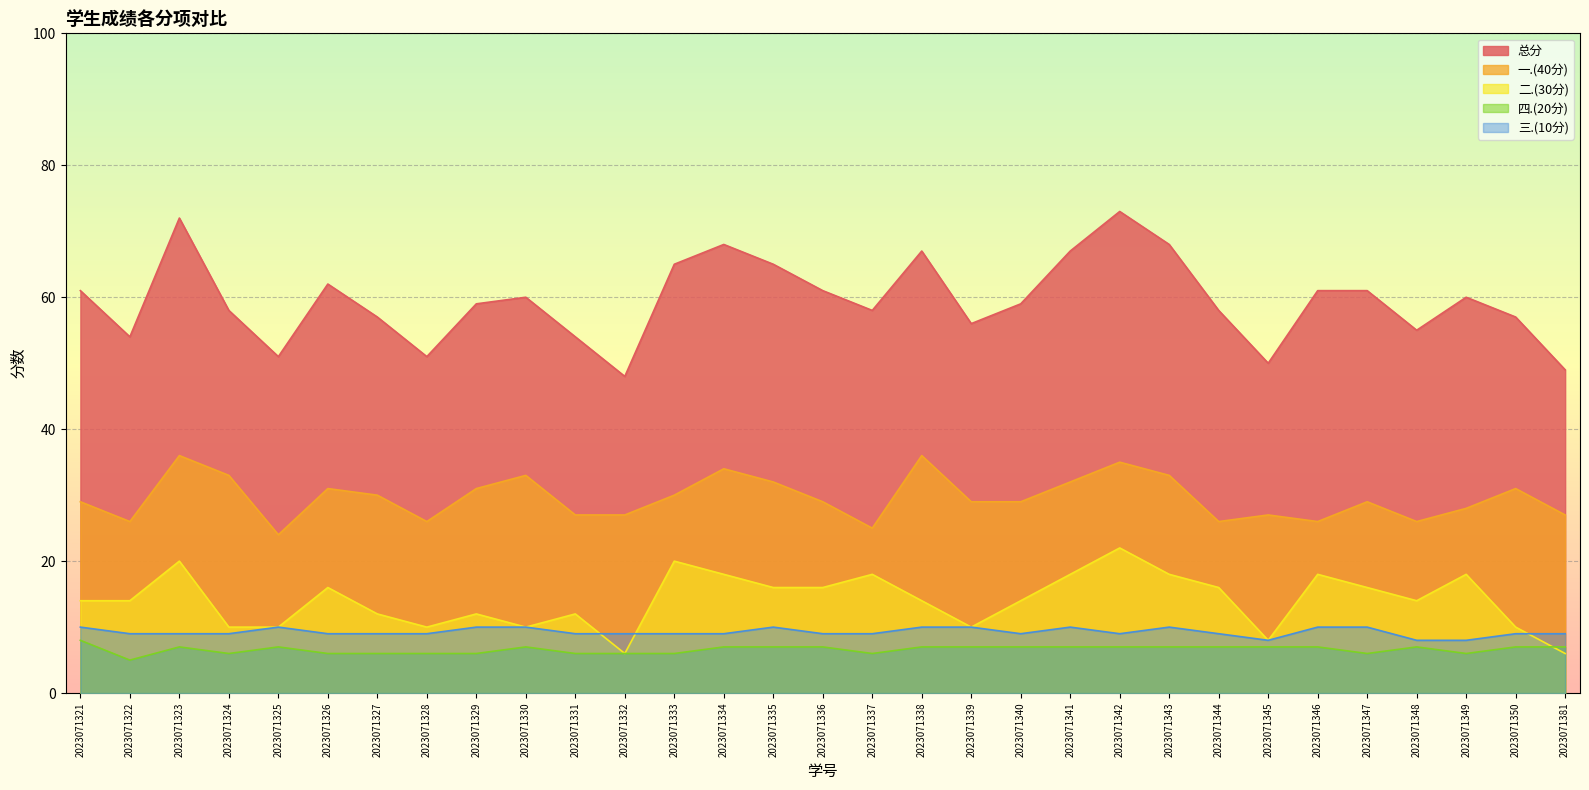

What are all the series names shown in the legend?

总分, 一.(40分), 二.(30分), 四.(20分), 三.(10分)